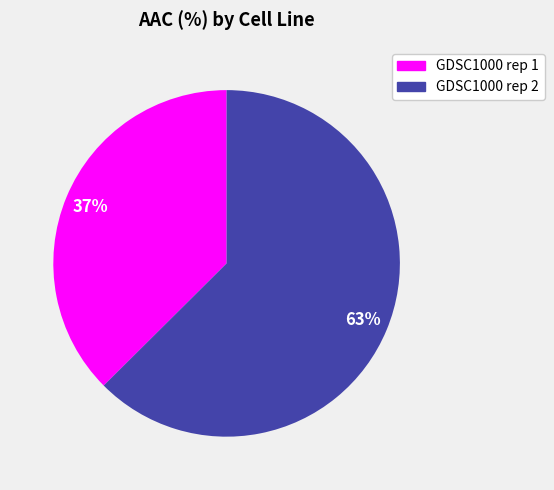

Do GDSC1000 rep 2 and GDSC1000 rep 1 together represent more than half of the pie?

Yes